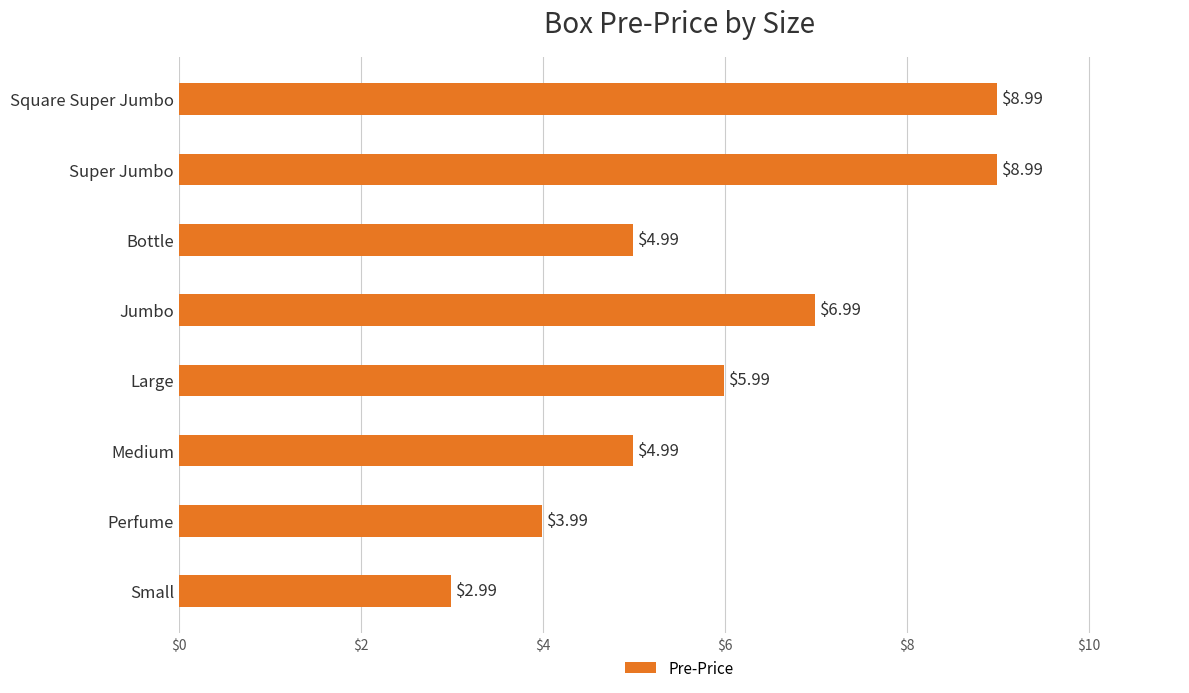

Does the chart contain stacked bars?

No